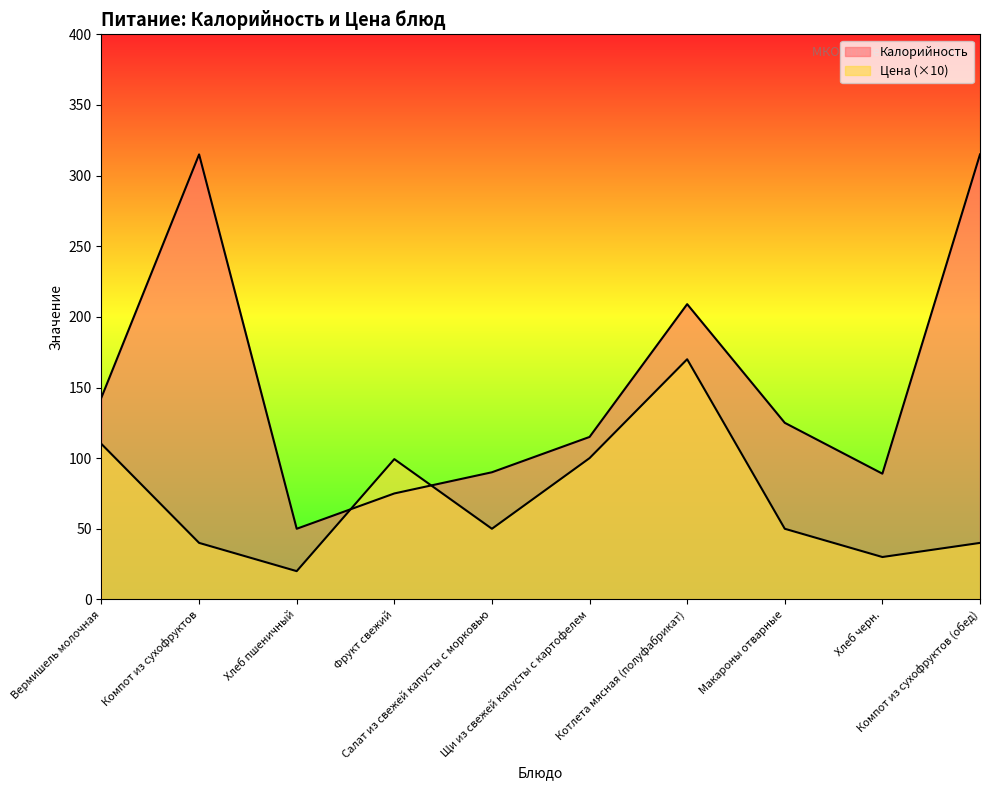

What is the difference between the maximum and minimum values in the Цена series?

150.0